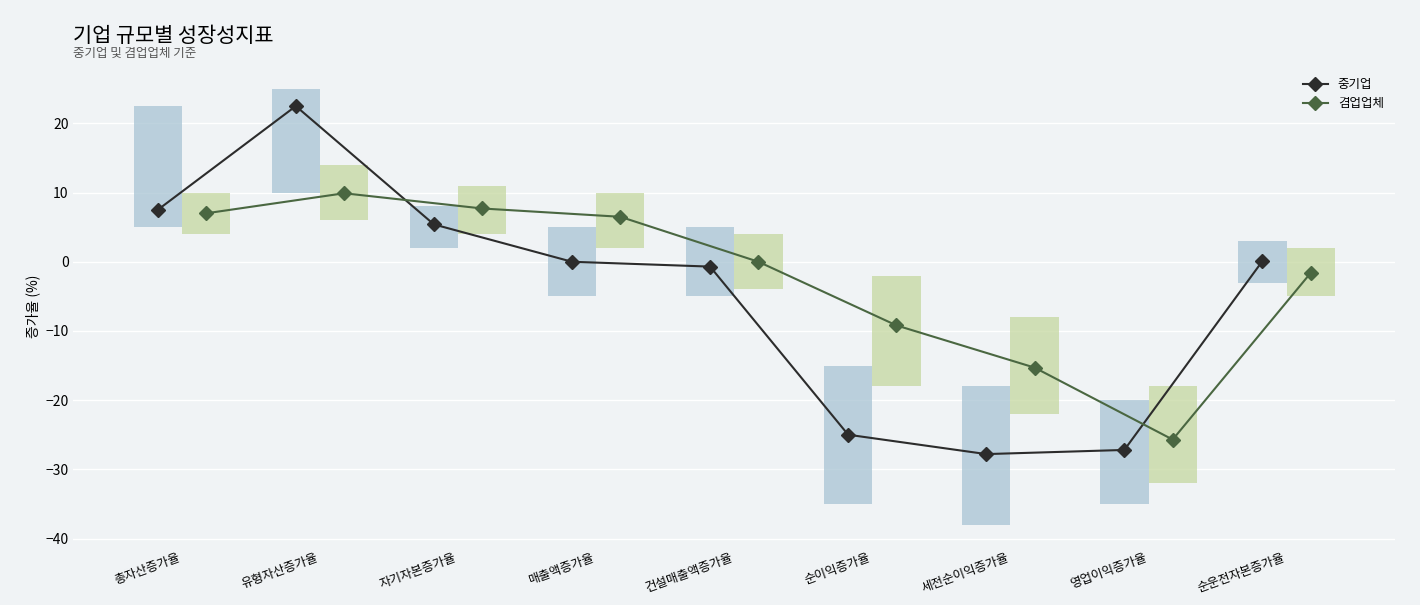

What is the value of the 중기업 point at the 1st from the left?

7.5